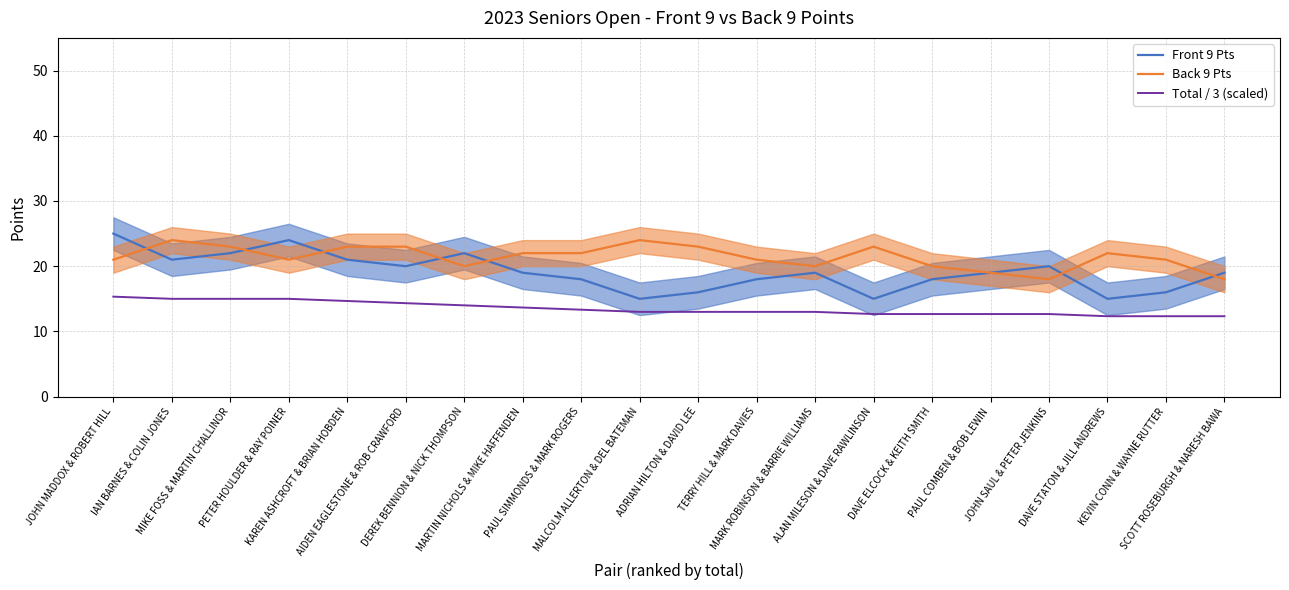

Which series has the largest range (max minus min)?

Front 9 Pts